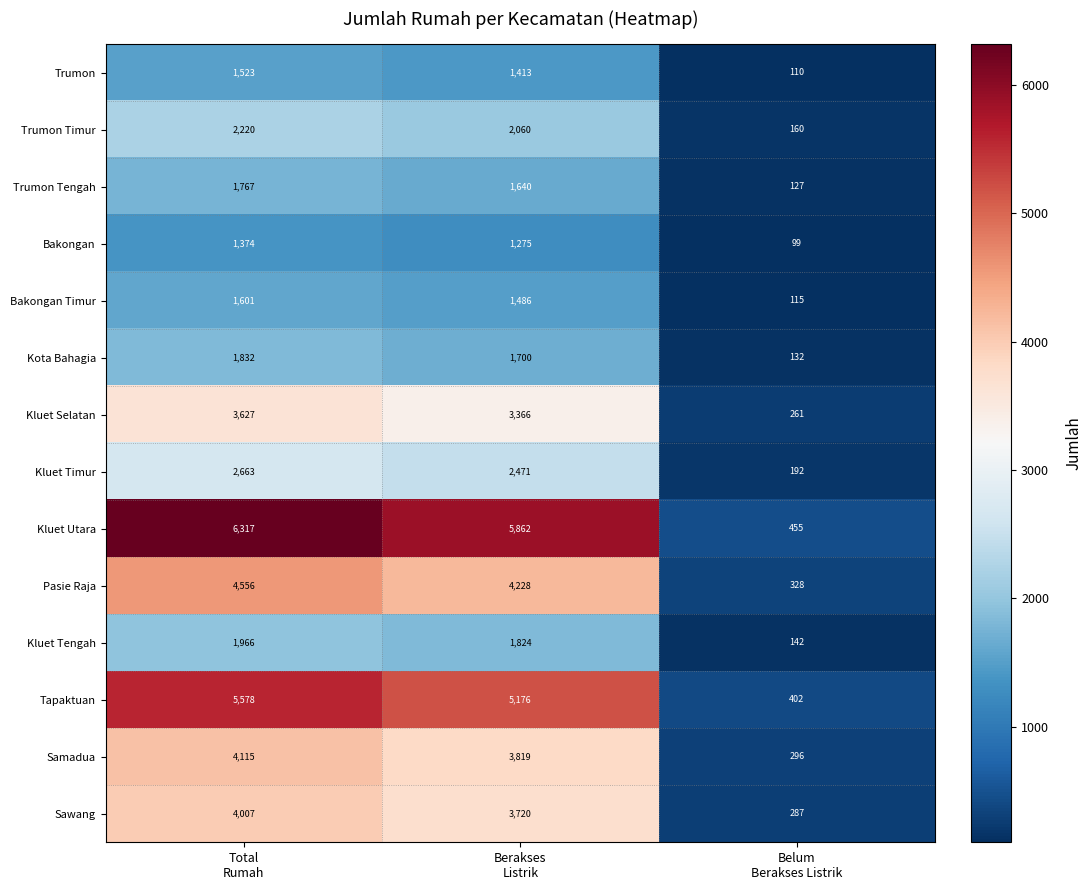

Which series has the largest total across all categories?

Kluet Utara